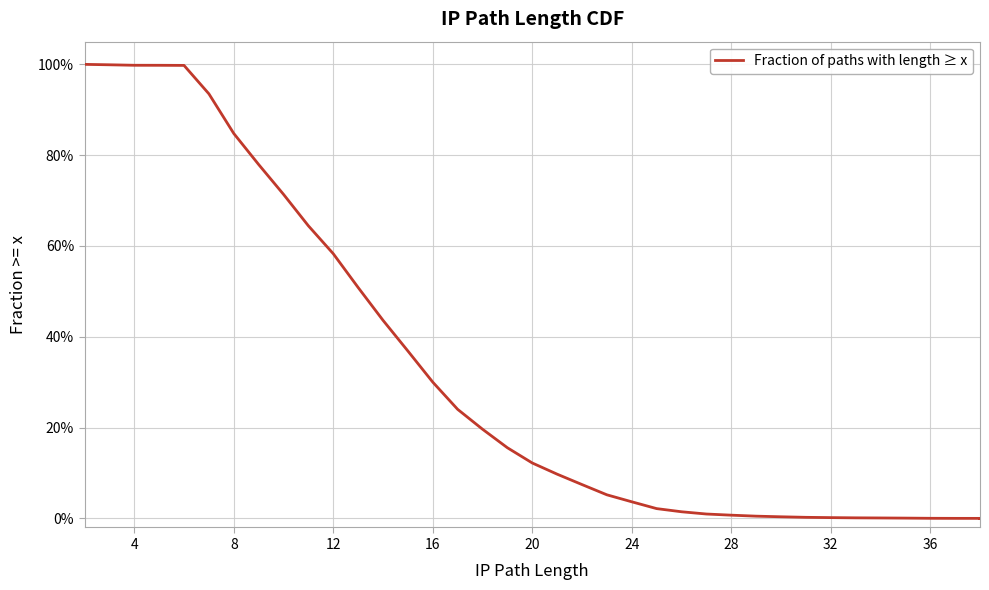

The chart shows a value of 0.0 at 31. True or false?

False